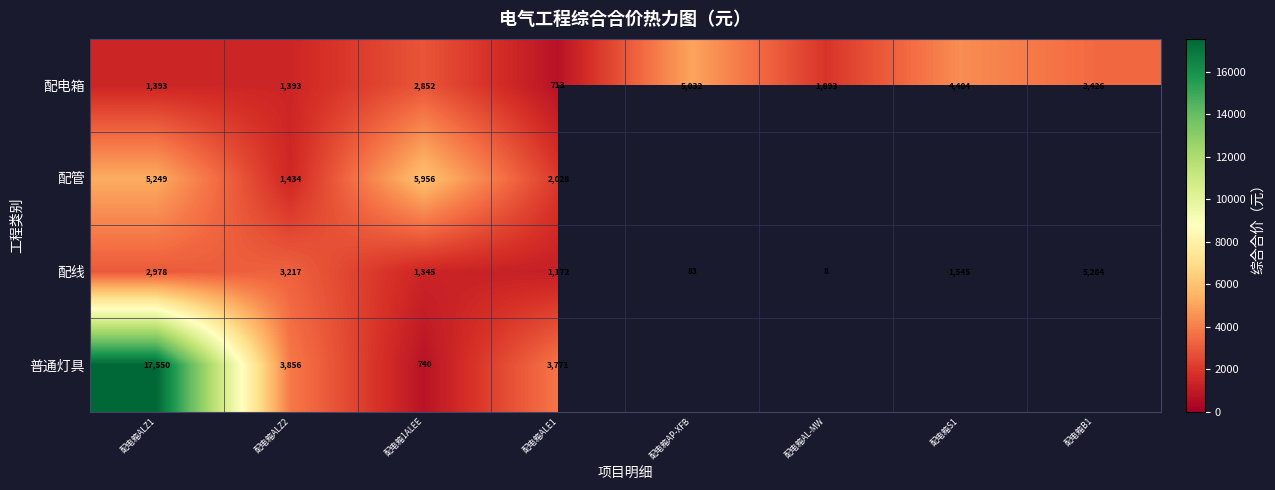

What is the total value across all series at 配电箱ALZ1?

27169.8